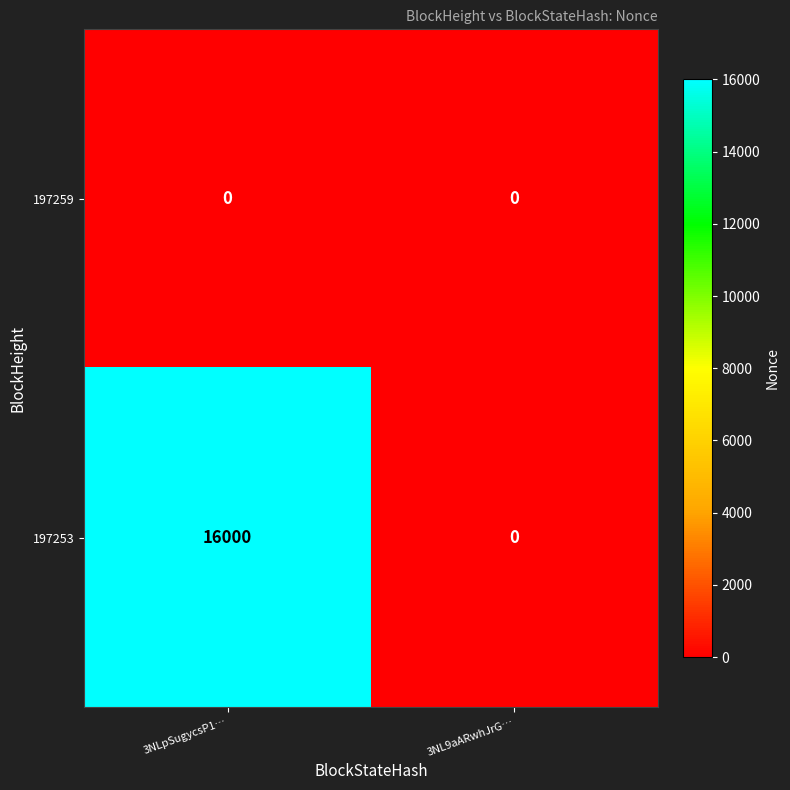

Between 3NLpSugycsP1… and 3NL9aARwhJrG…, which series saw the biggest shift?

197253